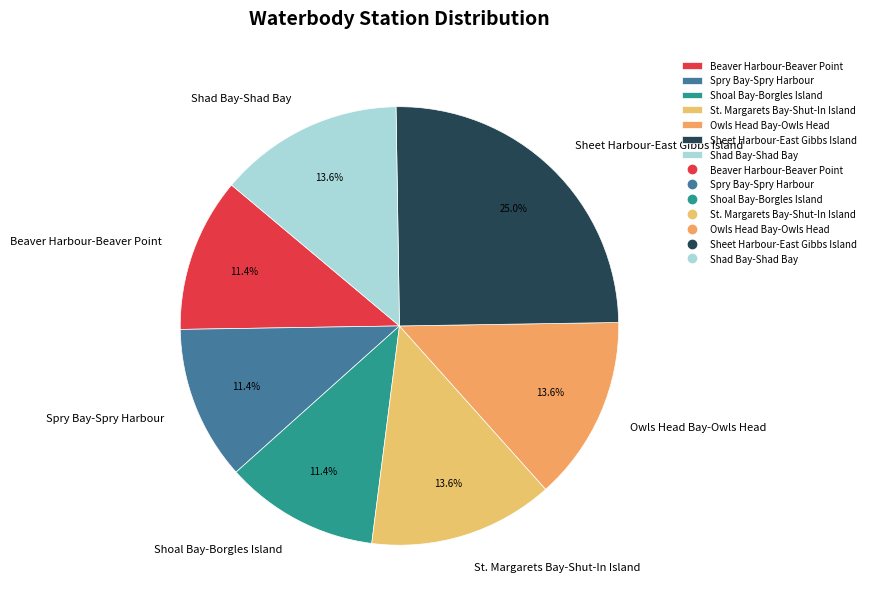

What is the largest slice in the pie chart?

Sheet Harbour-East Gibbs Island